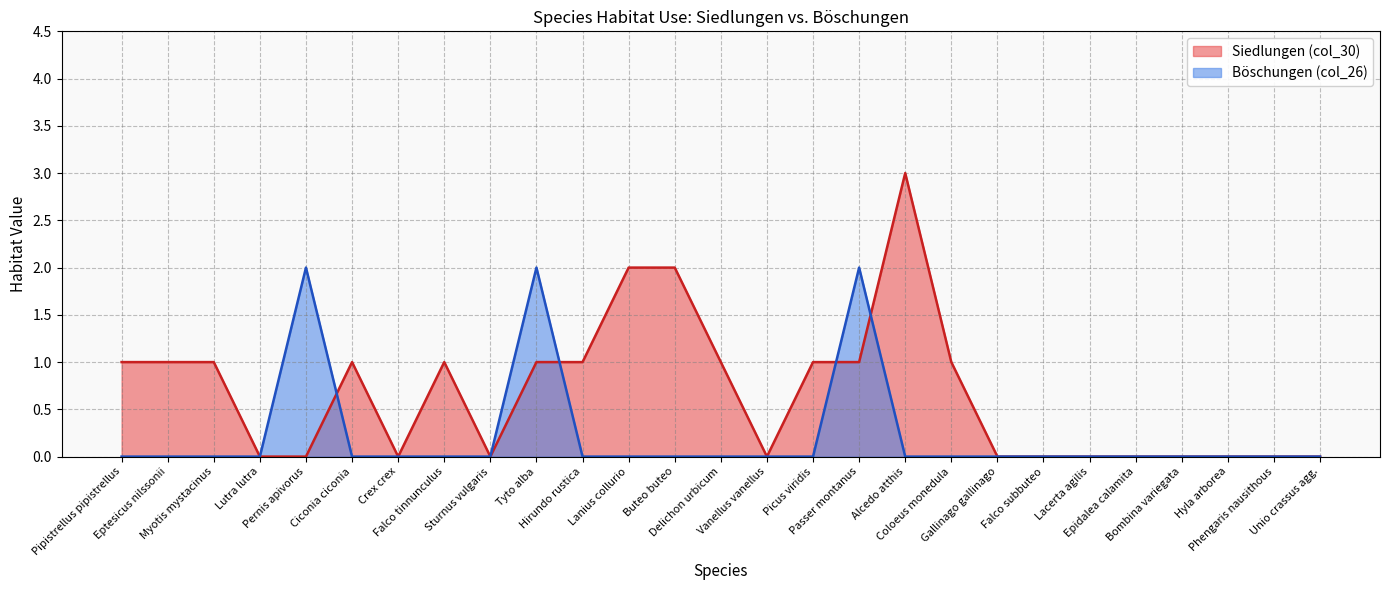

What is the label of the 22nd point from the left?

Lacerta agilis